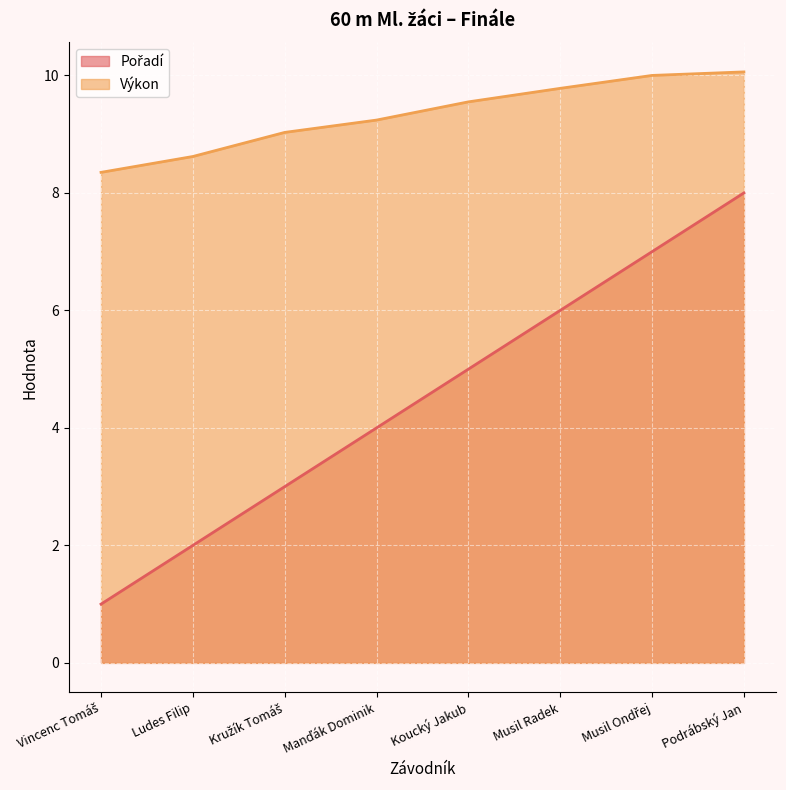

What is the label of the 2nd point from the left?

Ludes Filip